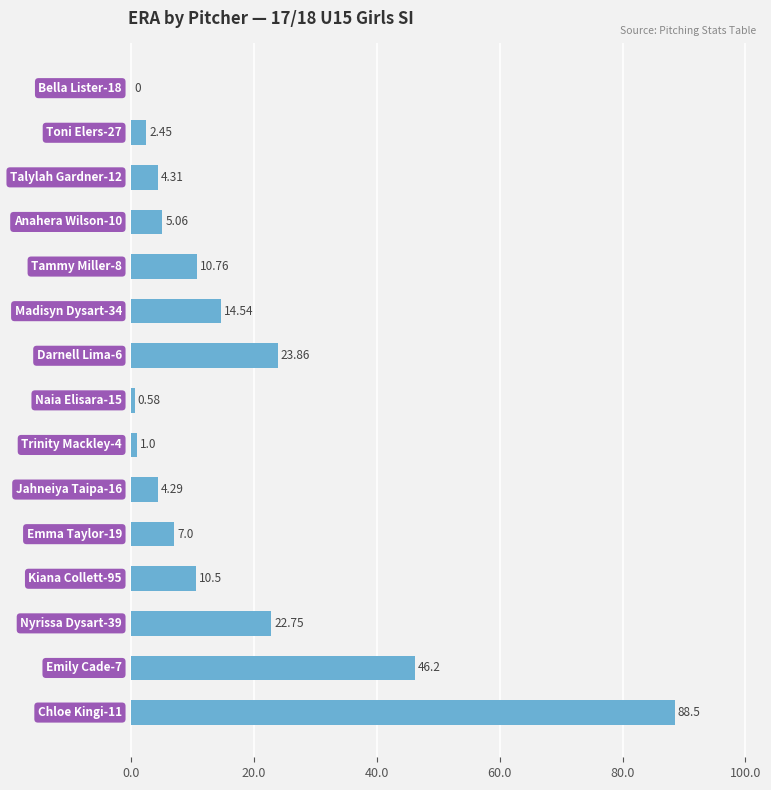

How many categories are shown in the chart?

15